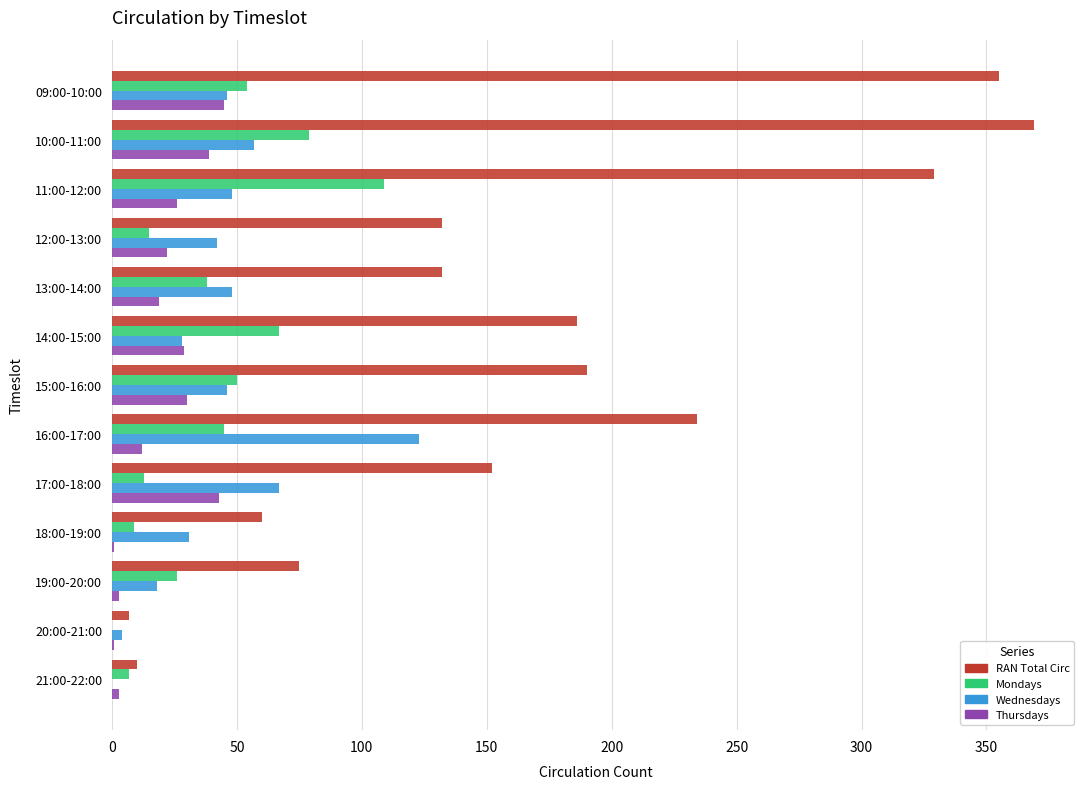

What are all the series names shown in the legend?

RAN Total Circ, Mondays, Wednesdays, Thursdays